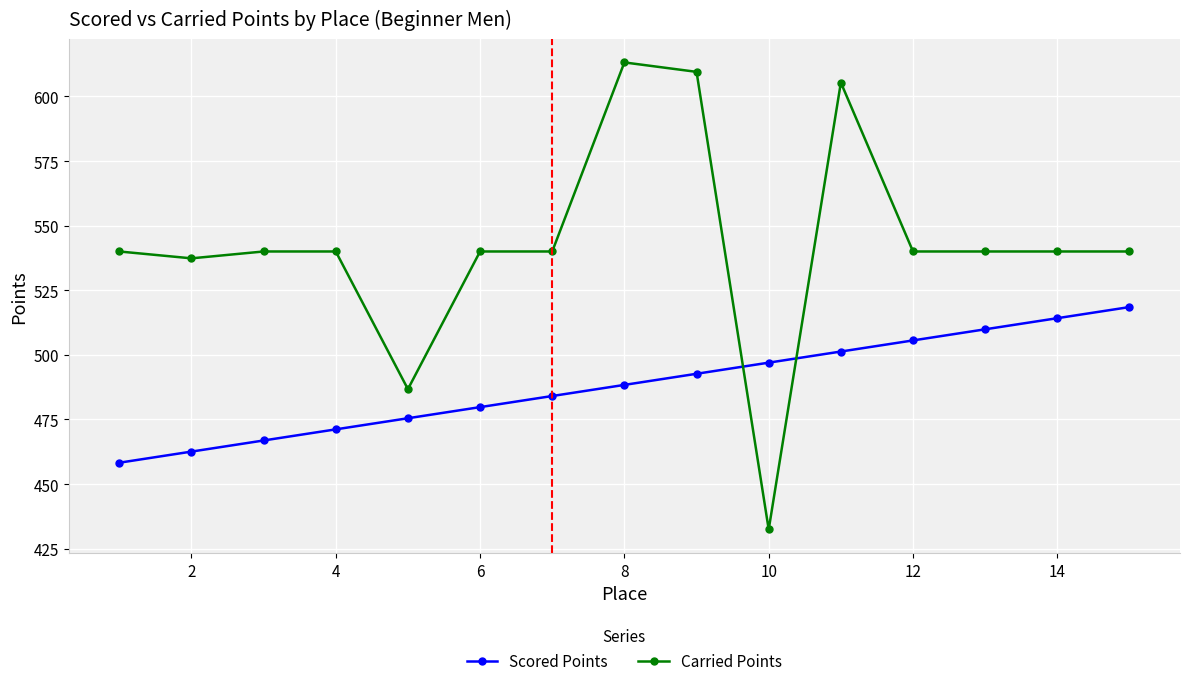

What is the lowest value of the Scored Points series?

458.2